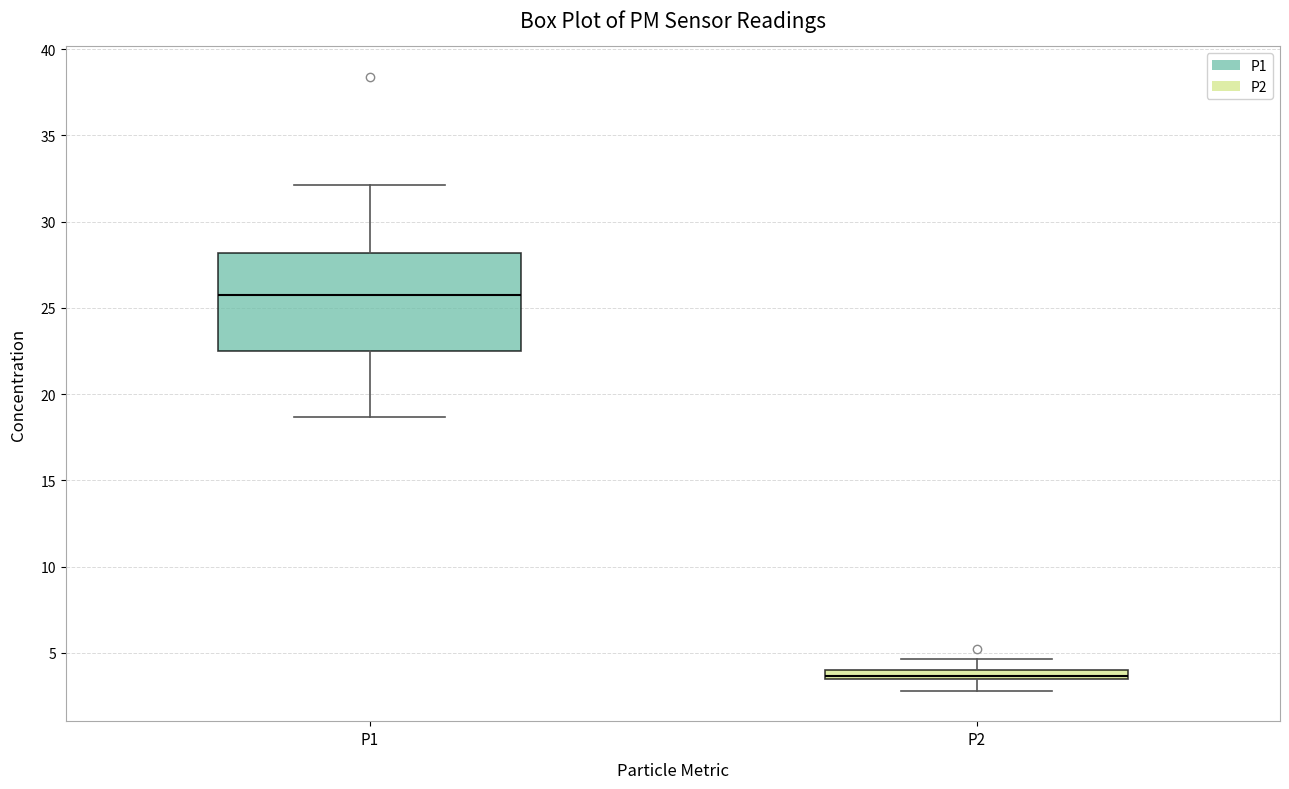

Where does the upper whisker of the box for P1 end on the y-axis? The values are not printed on the chart, so give them approximately, as read against the axis.

32.0